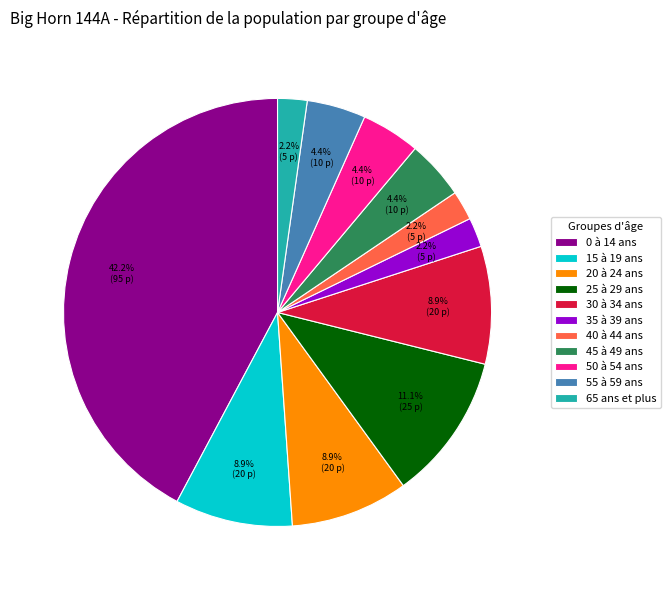

What is the largest slice in the pie chart?

0 à 14 ans